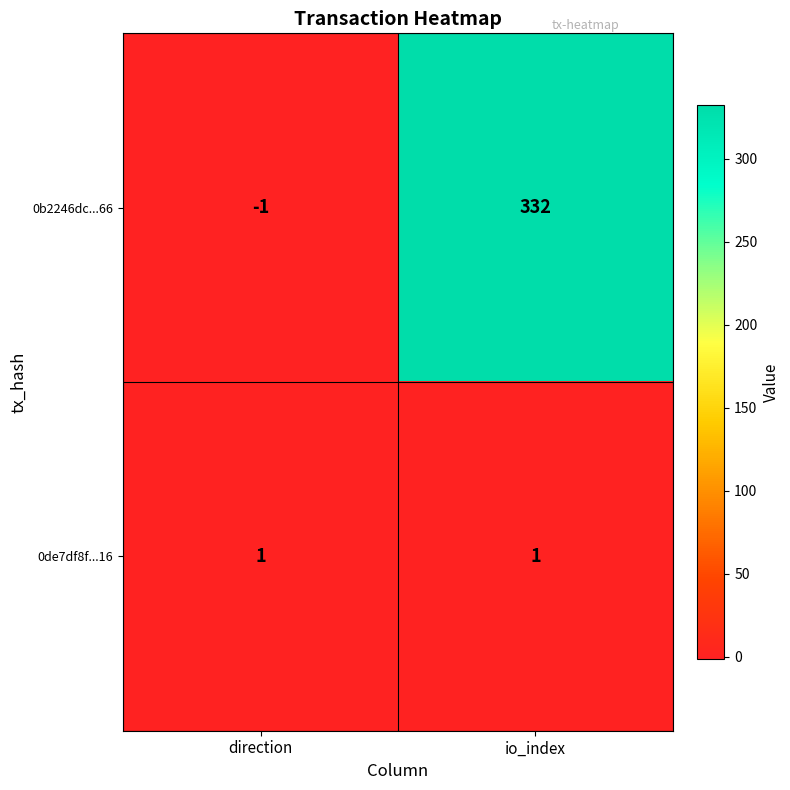

At which category is the sum across all series the highest?

io_index